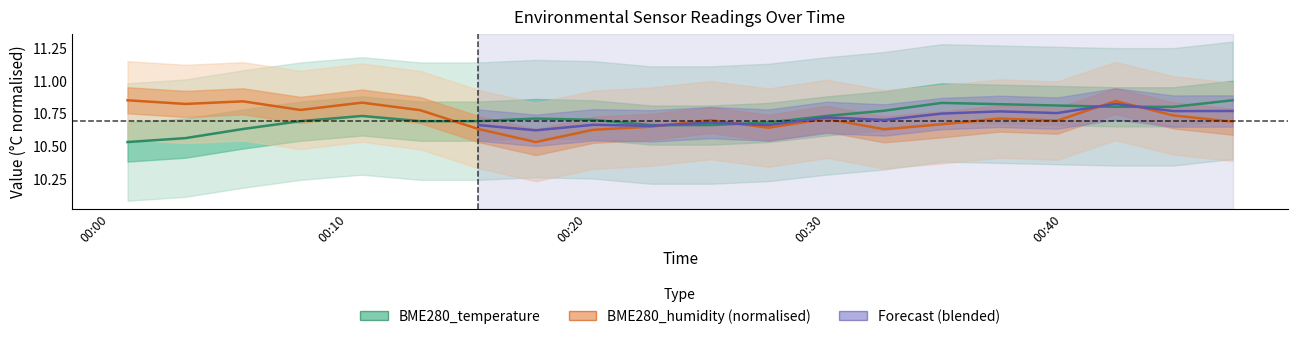

What is the maximum value shown in the chart?

10.8